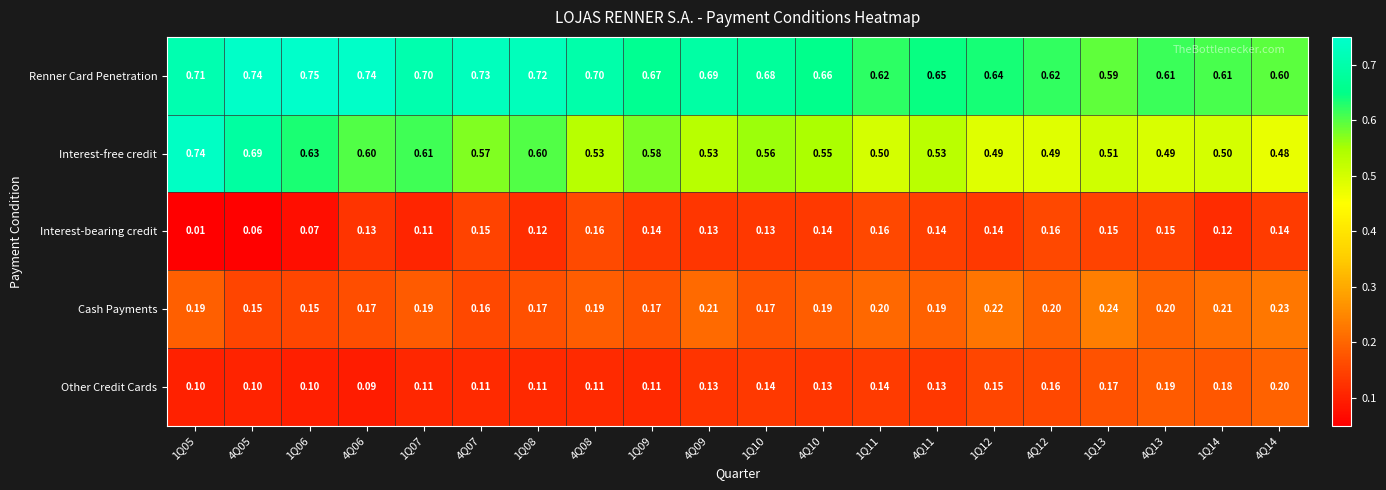

At 1Q12, list the series in order from largest to smallest.

Renner Card Penetration, Interest-free credit, Cash Payments, Other Credit Cards, Interest-bearing credit